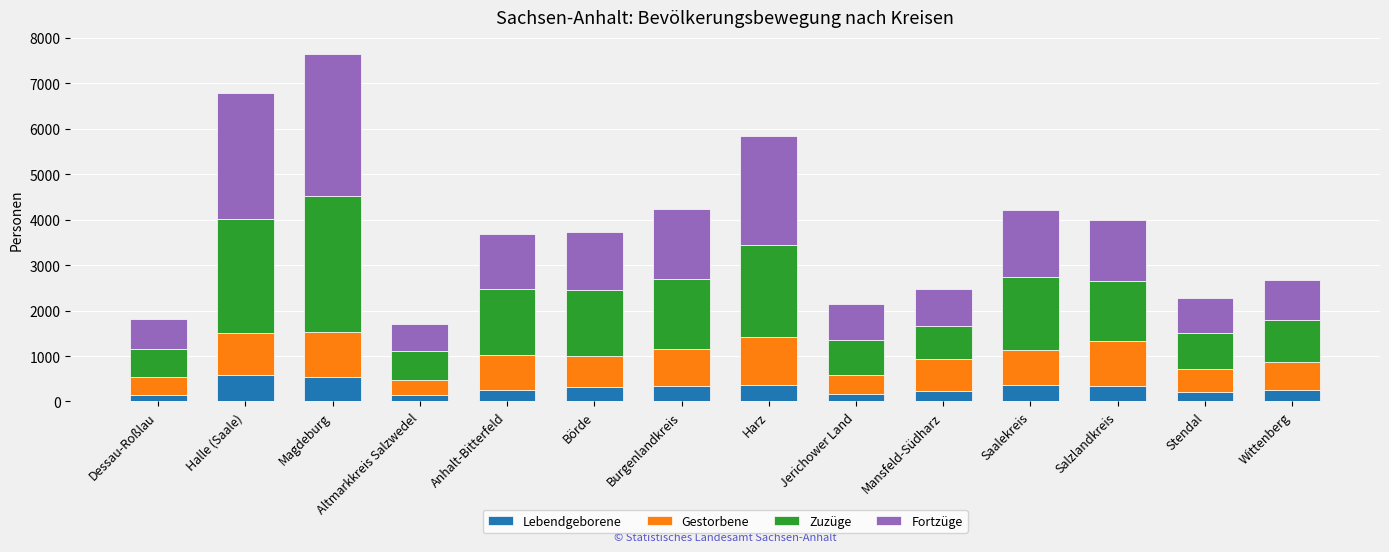

What is the maximum value for Lebendgeborene?

592